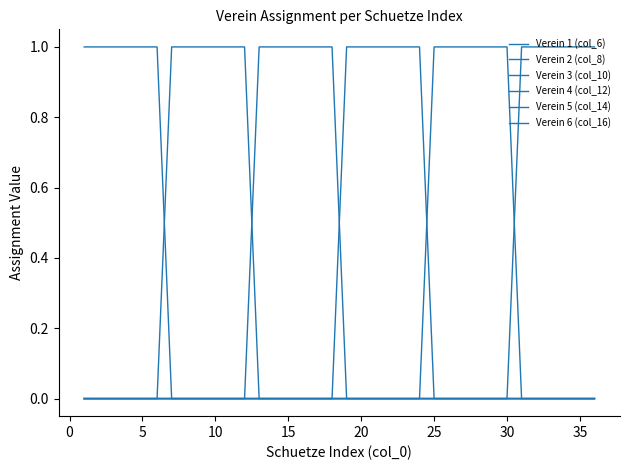

Is this an area chart (filled region under the line)?

No